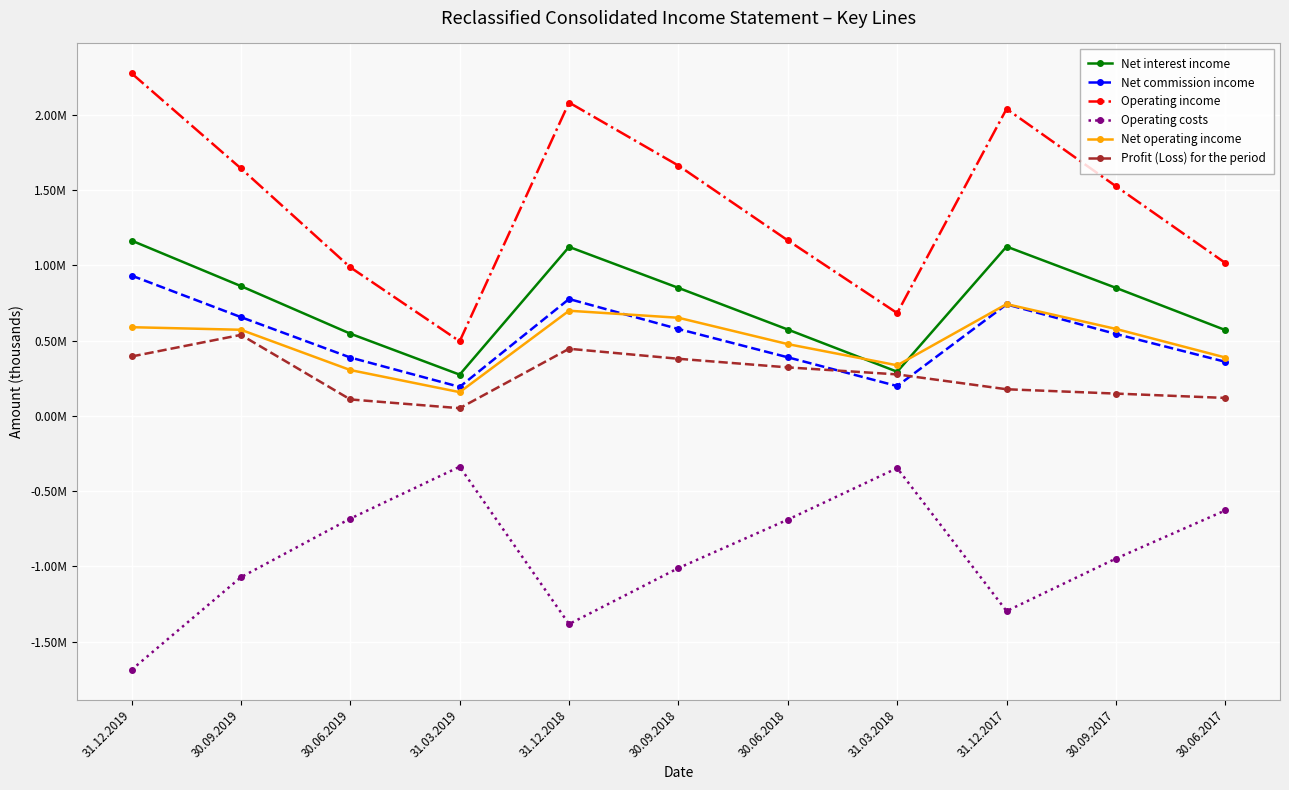

Between 31.03.2019 and 31.12.2017, which series saw the biggest shift?

Operating income